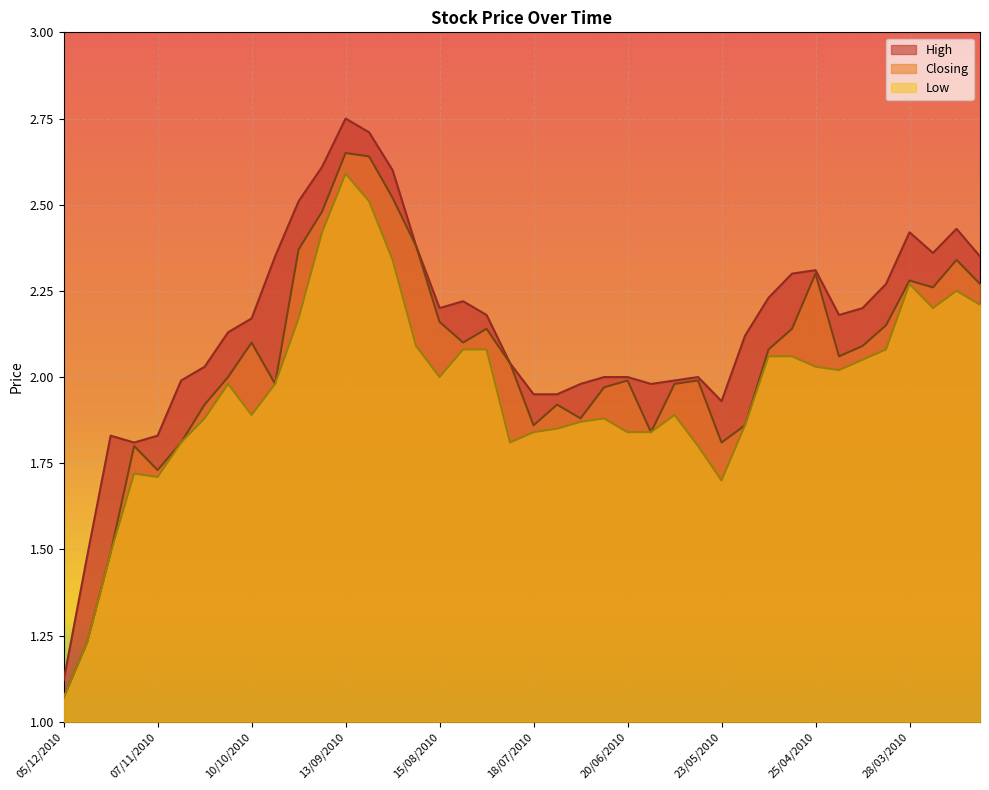

What is the label of the 34th point from the right?

24/10/2010